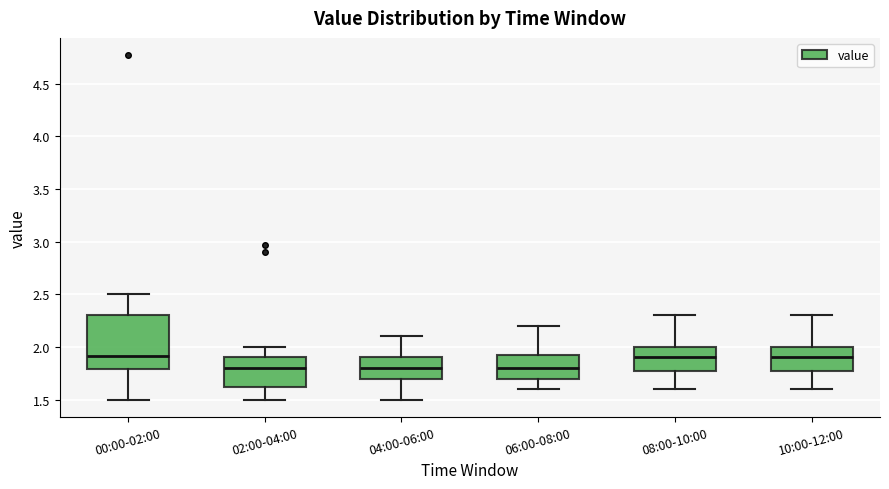

Comparing the boxes themselves (not the whiskers), which one is the tallest?

00:00-02:00